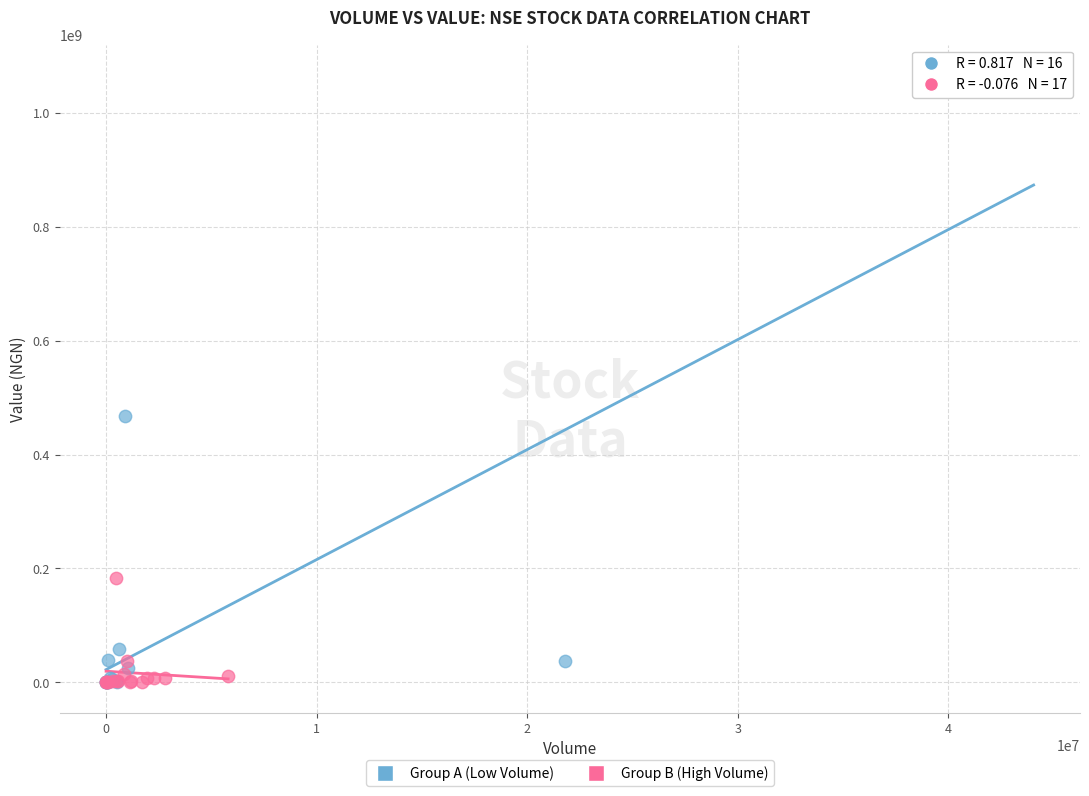

Which series has the widest spread of Y values?

Group A (Low Volume)